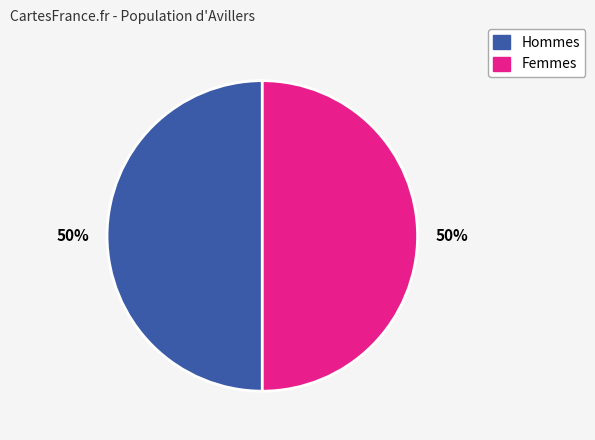

Count the number of slices in the pie.

2